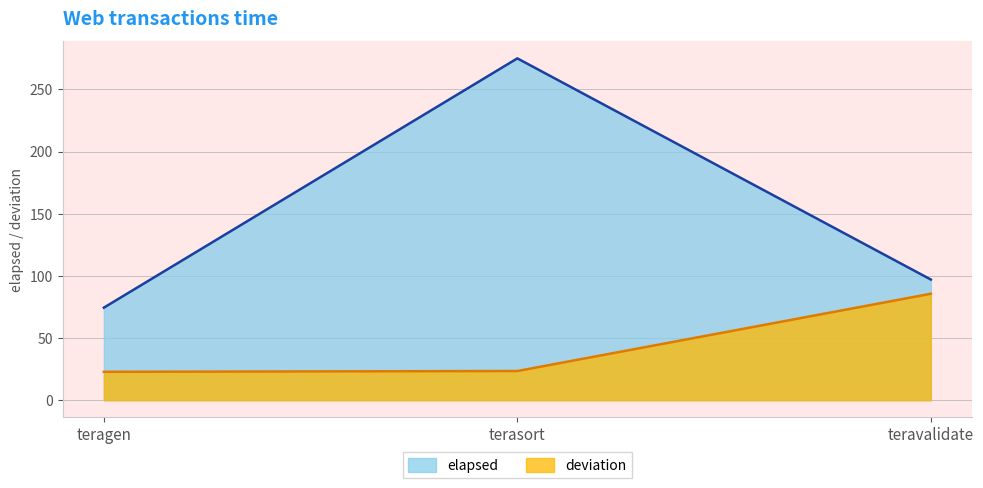

Reading left to right, transcribe all the data shown in this chart.

elapsed: teragen=74.4	terasort=275.0	teravalidate=97.1
deviation: teragen=22.8	terasort=23.5	teravalidate=85.6